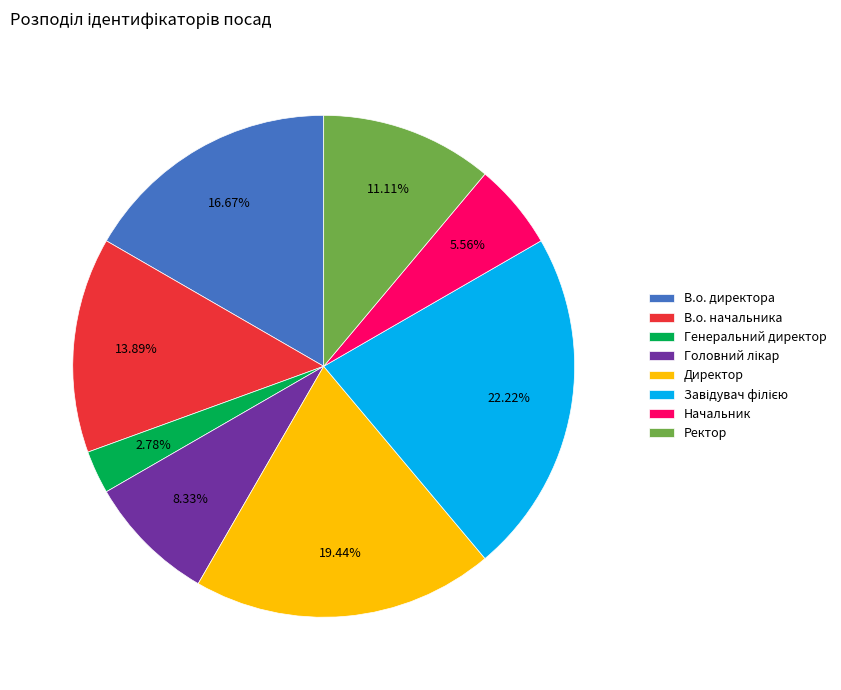

To the nearest percent, what is the difference between the largest and smallest slice percentages?

19%